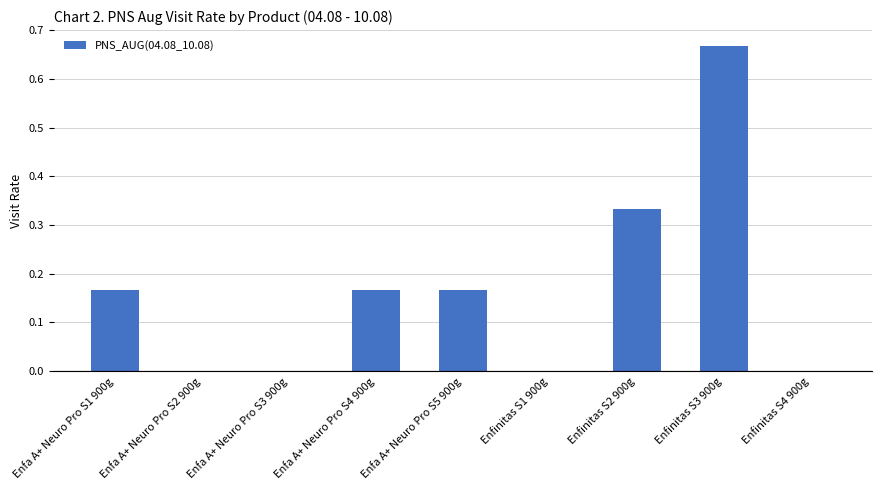

At which category does the chart reach its peak across all series?

Enfinitas S3 900g